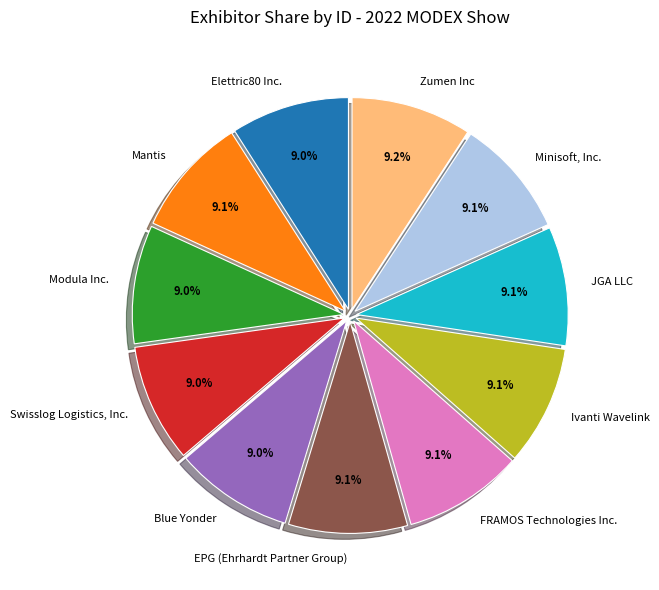

Does any single category account for the majority?

No